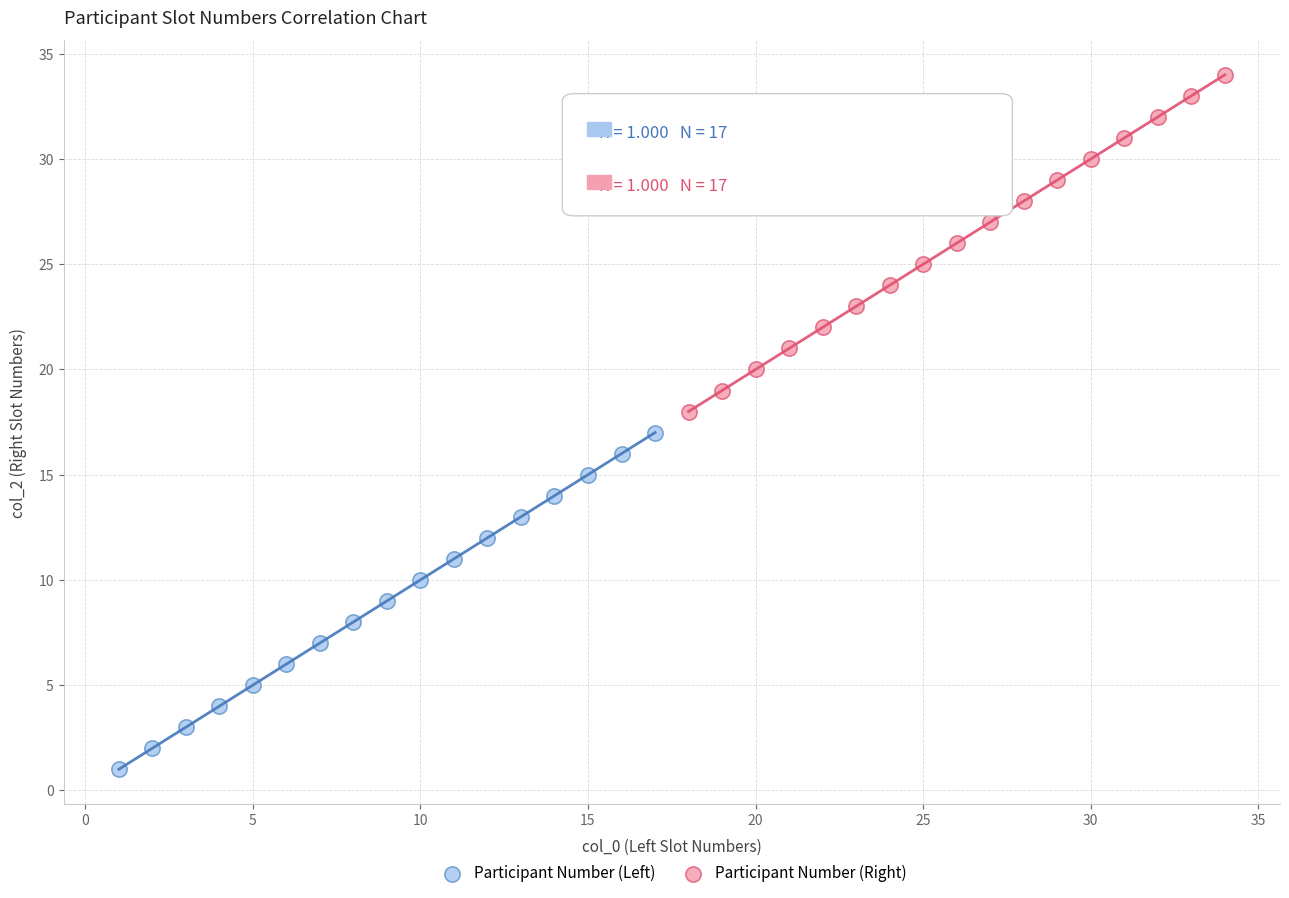

Which series contains the lowest Y value?

Participant Number (Left)